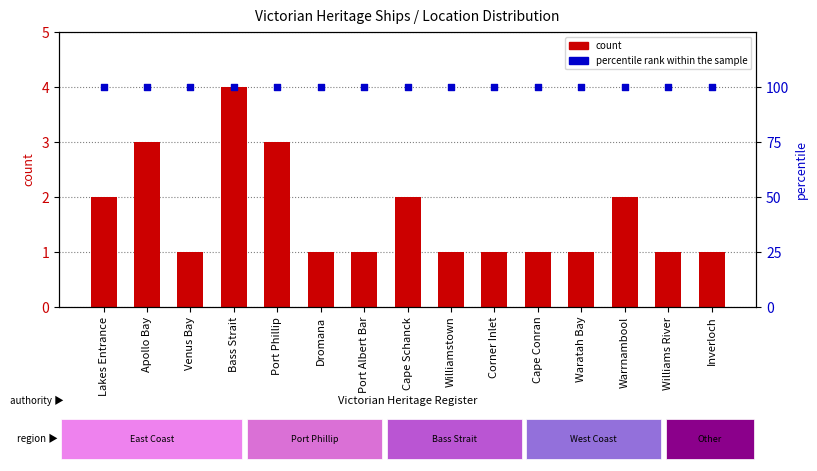

Is the value of count at Cape Schanck greater than the value of percentile rank within the sample at Waratah Bay?

No